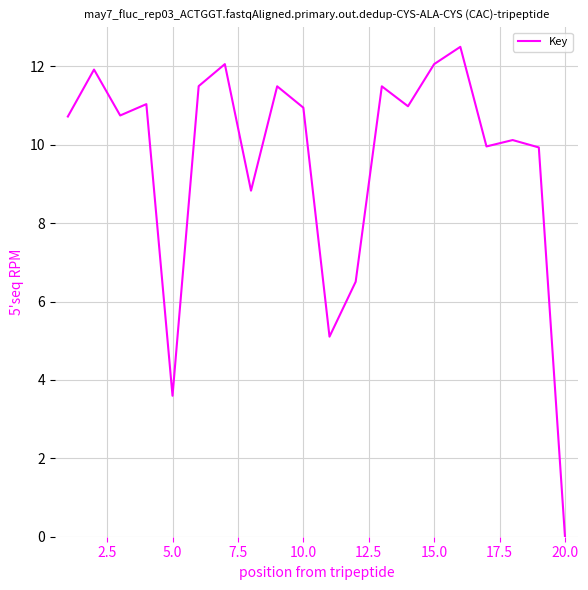

What is the difference between the maximum and minimum values?

12.5